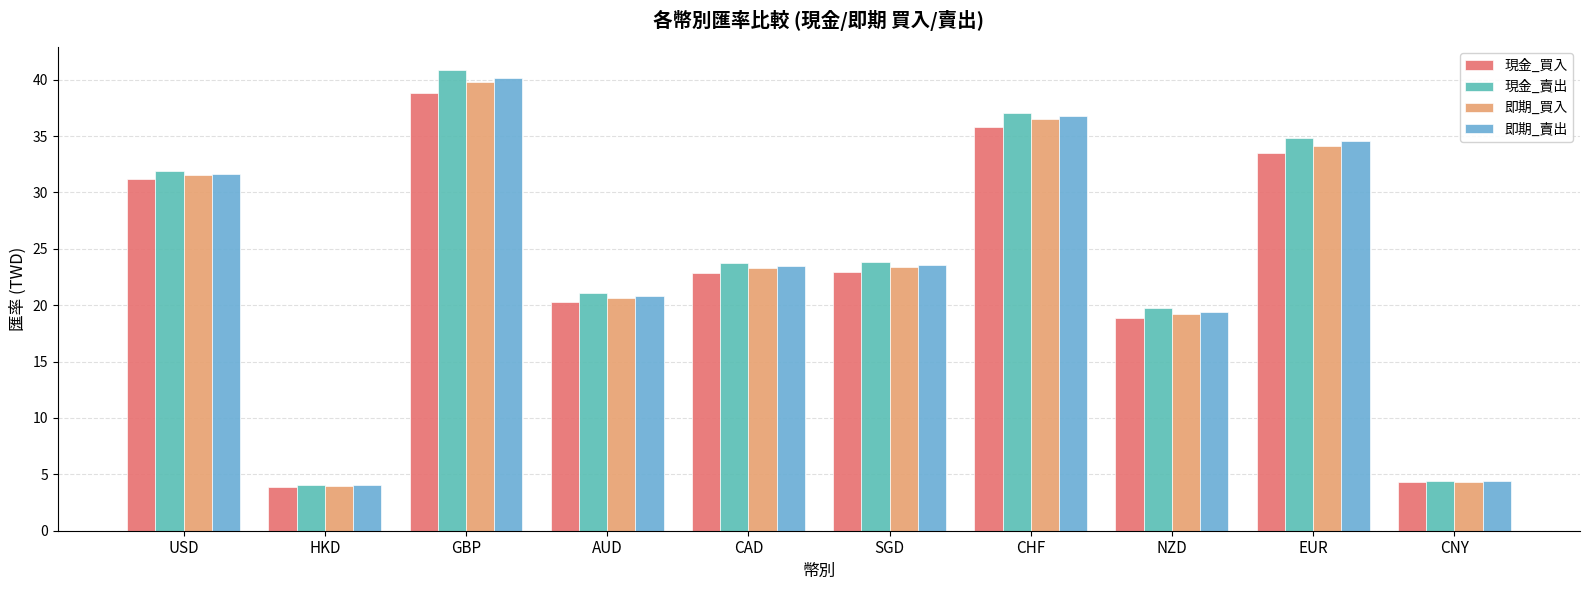

Which series has the widest spread of values?

現金_賣出